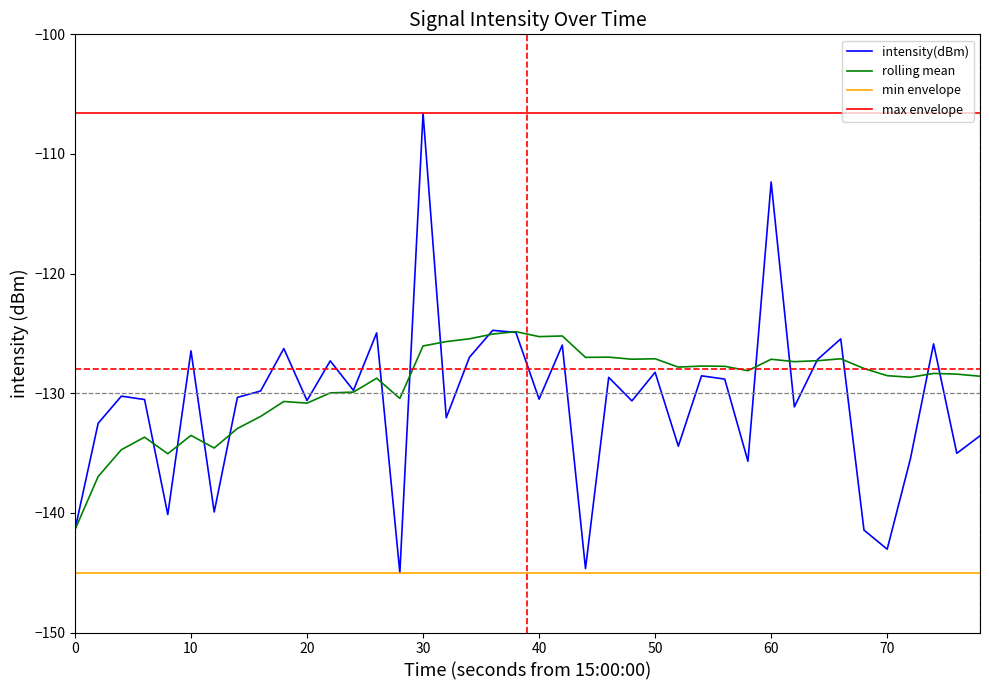

What is the minimum value shown in the chart?

-145.0